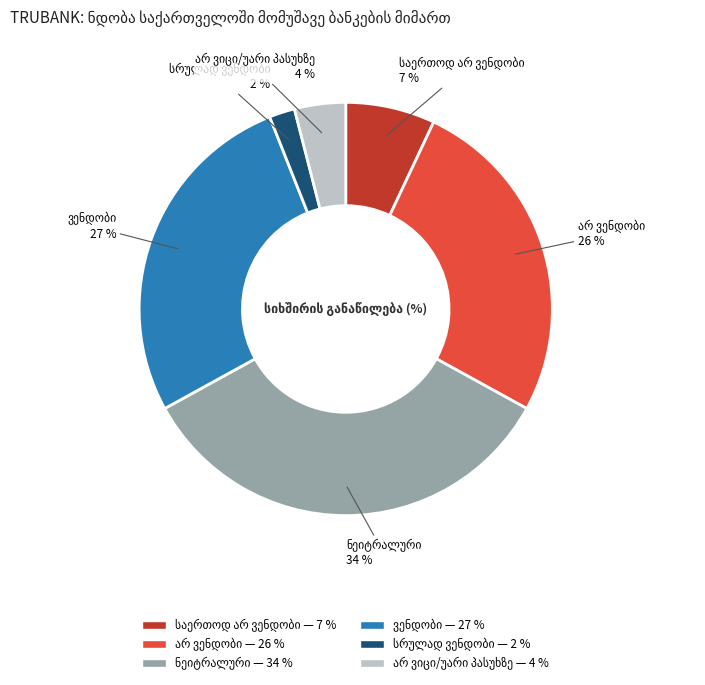

To the nearest percent, what is the average slice percentage?

17%